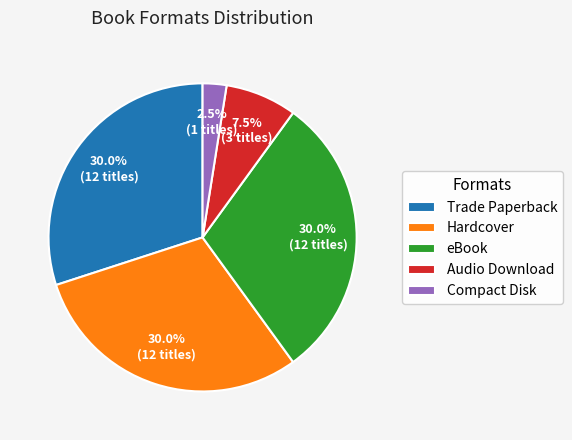

To the nearest percent, what is the average slice percentage?

20%